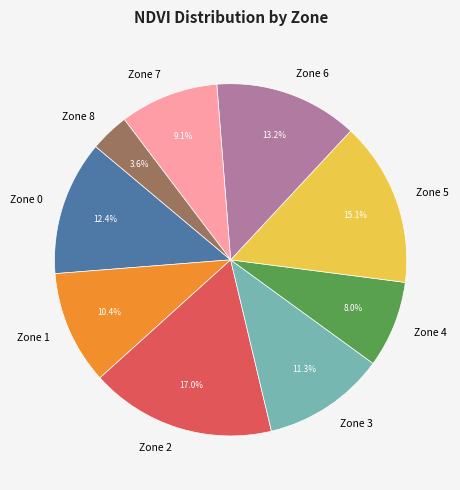

The Zone 3 slice represents 11% of the pie. True or false?

True